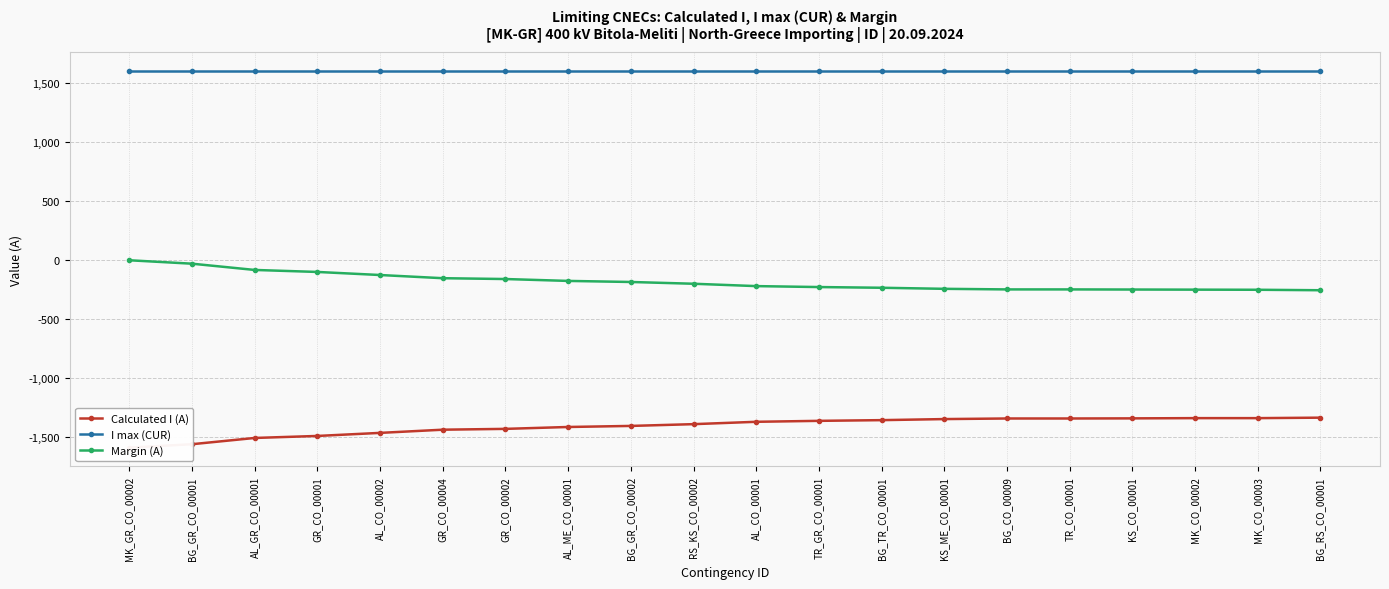

True or false: Margin (A) has a value of -2 at MK_GR_CO_00002.

False